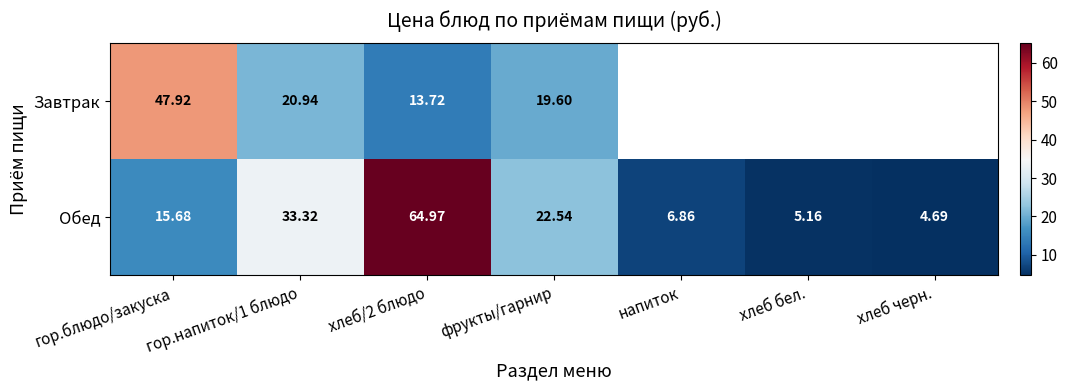

Which series changed the most between гор.блюдо/закуска and гор.напиток/1 блюдо?

Завтрак